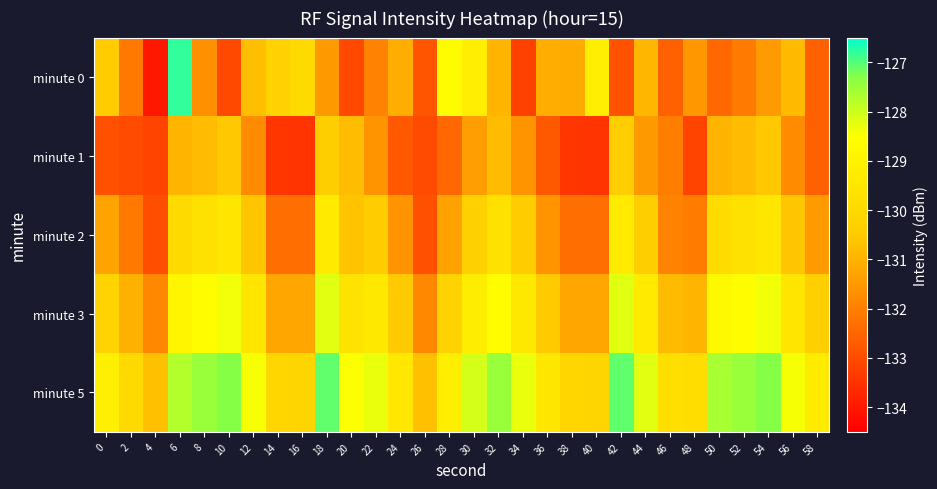

Rank the series by their maximum value, from highest to lowest.

minute 0, minute 5, minute 3, minute 2, minute 1